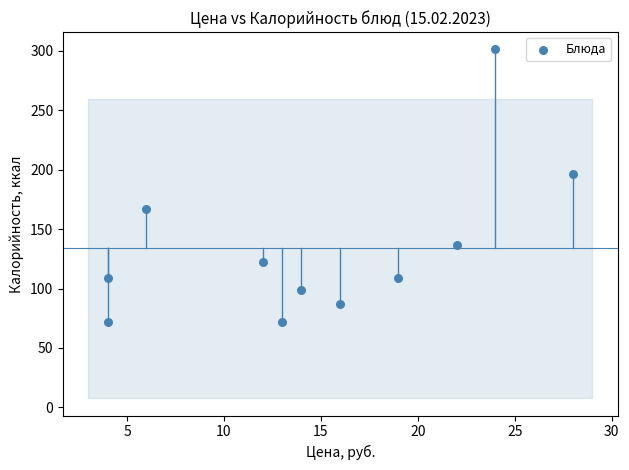

What is the average X value?

15